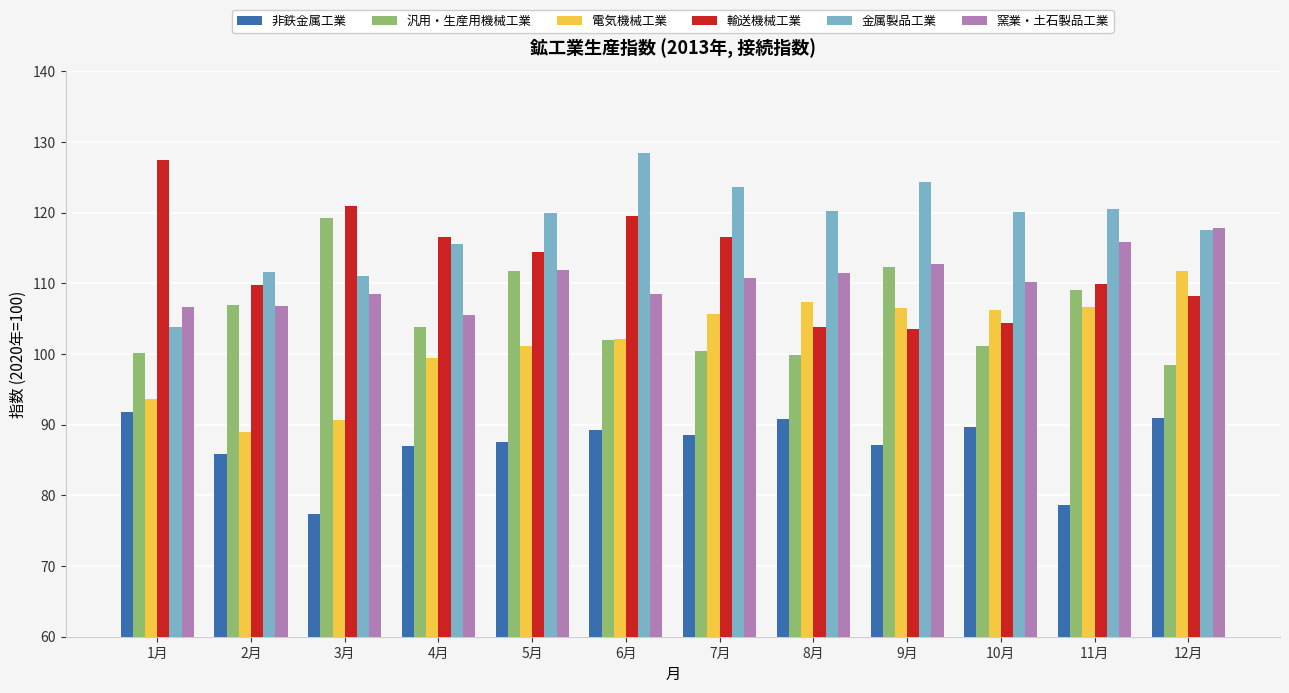

What is the spread (max minus min) of values at 6月?

39.2